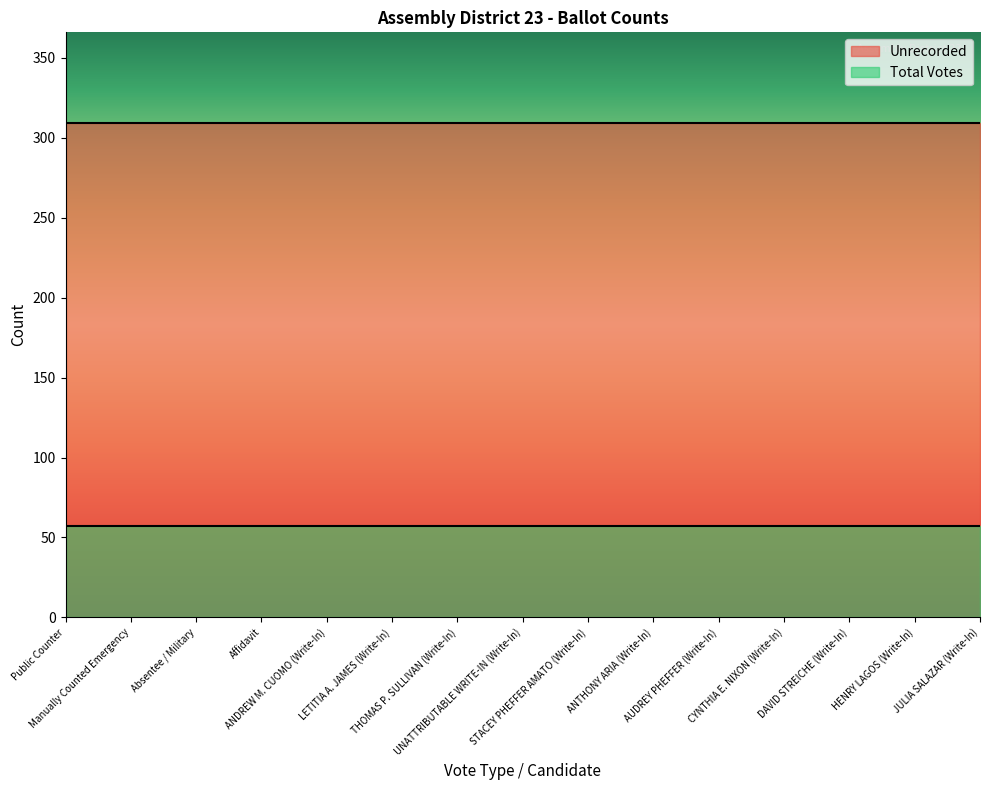

What are all the series names shown in the legend?

Unrecorded, Total Votes